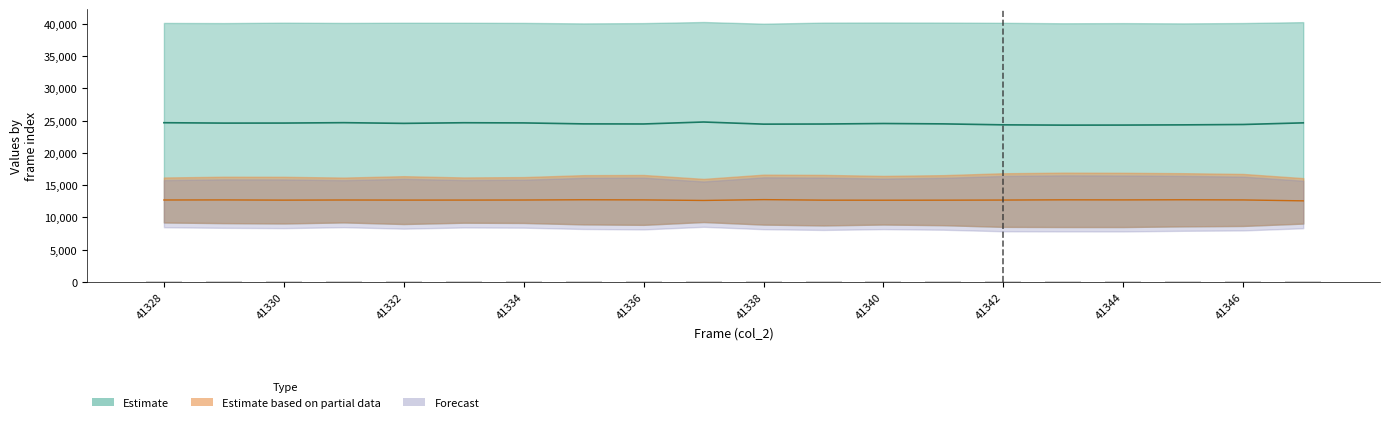

Between 41331 and 41336, which is larger?

41331